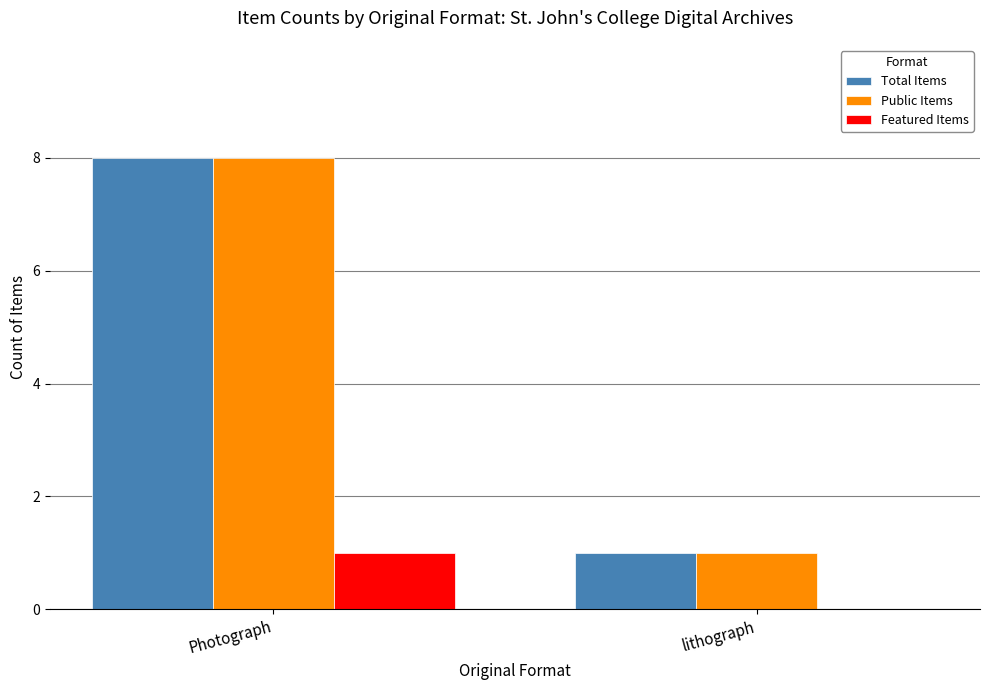

Reading right to left, list all the values displayed in this chart.

Total Items: 1	8
Public Items: 1	8
Featured Items: 0	1